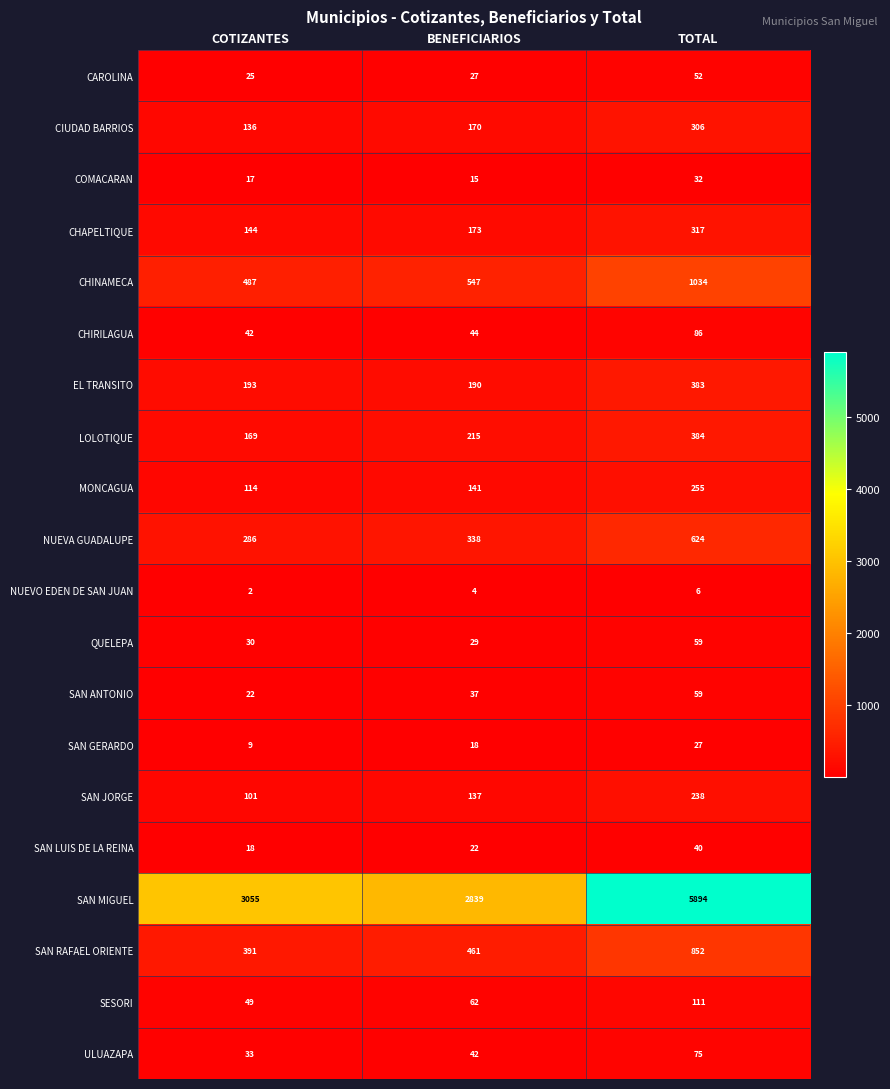

Count the number of categories in the chart.

3